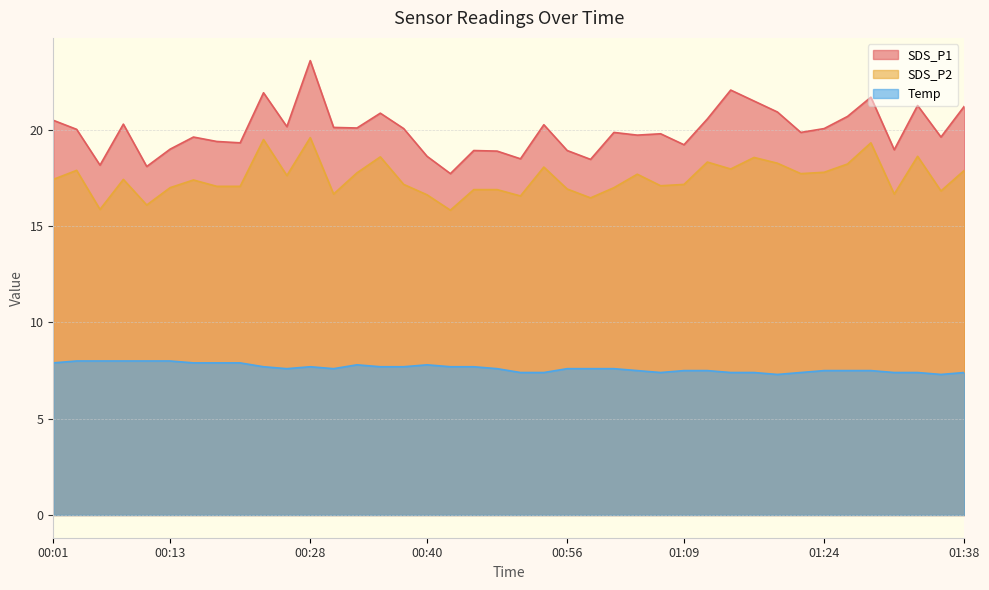

How many series are shown in this chart?

3